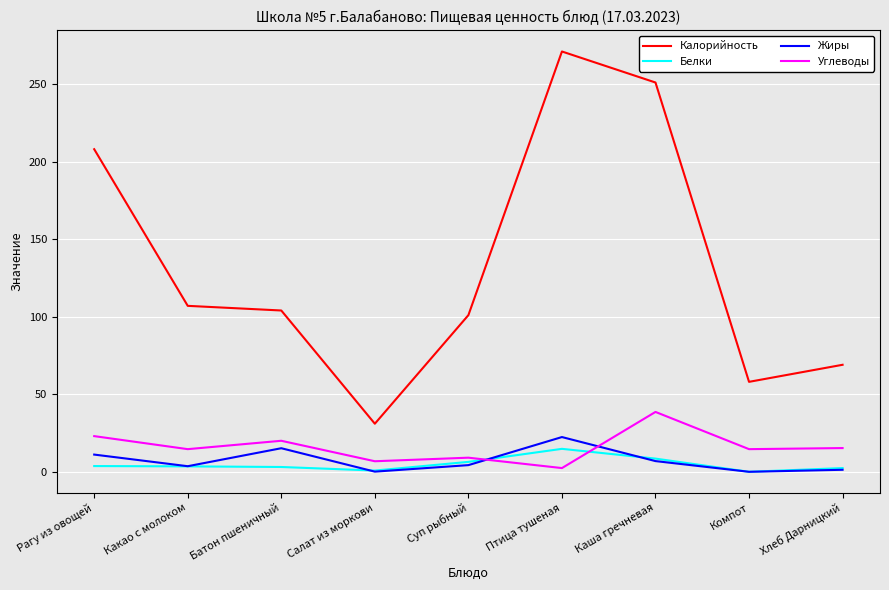

What is the lowest value of the Калорийность series?

31.0